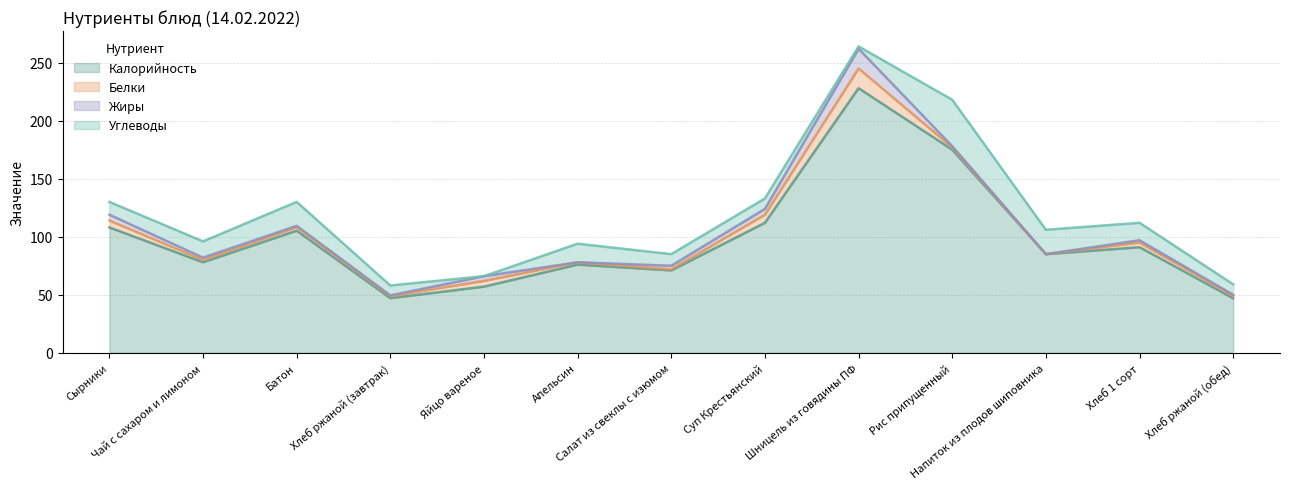

Which series has the largest range (max minus min)?

Калорийность